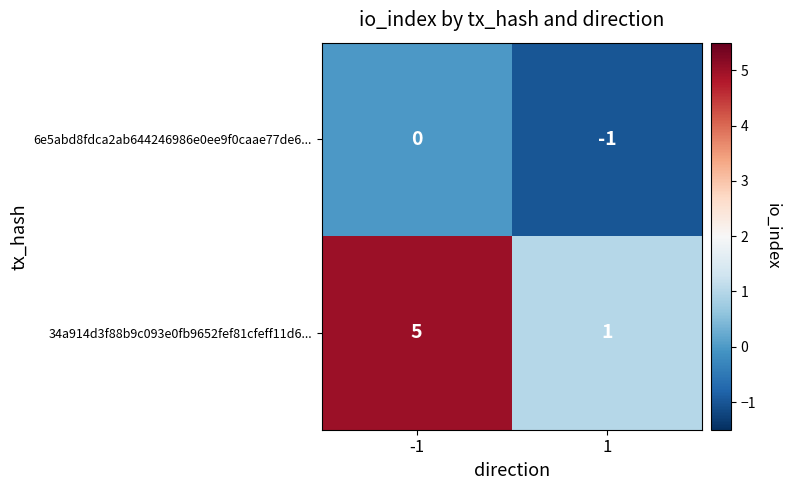

Reading right to left, extract all data points from this chart.

6e5abd8fdca2ab644246986e0ee9f0caae77de6...: 1=-1	-1=0
34a914d3f88b9c093e0fb9652fef81cfeff11d6...: 1=1	-1=5